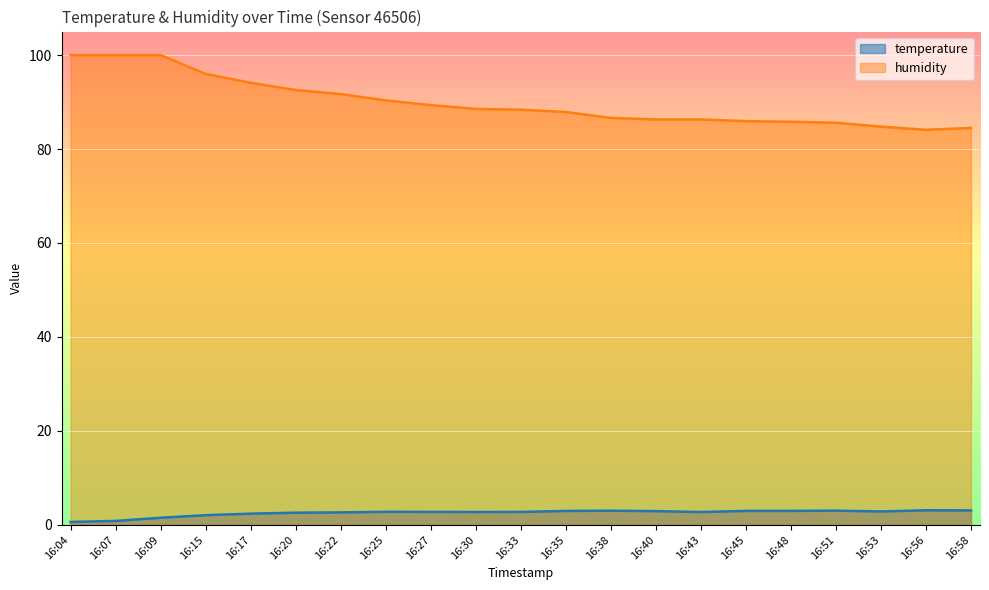

What is the value of the temperature point at the 1st from the left?

0.6